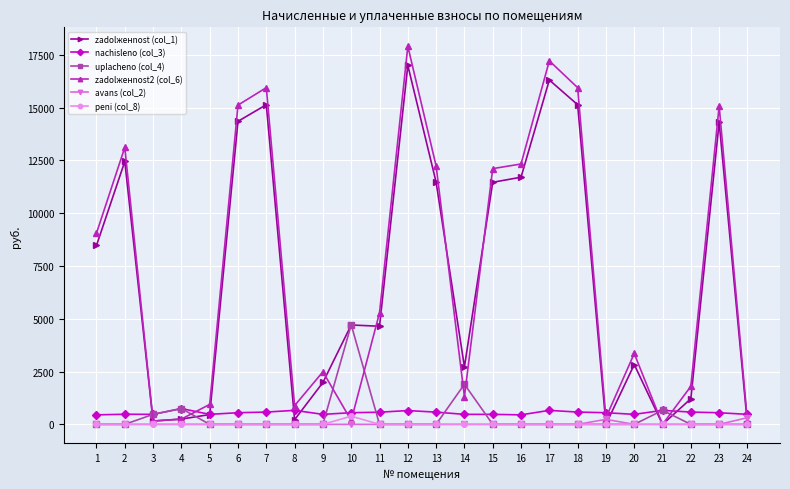

At how many categories does at least one series exceed 17432?

1